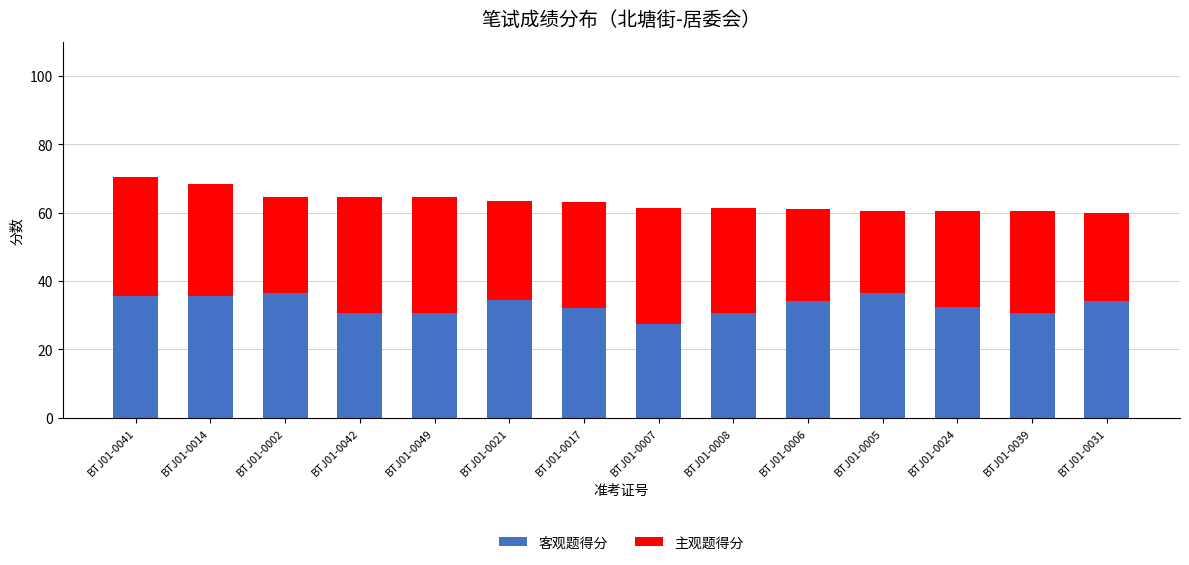

Reading left to right, what are the values for 客观题得分?

35.5	35.5	36.5	30.5	30.5	34.5	32.0	27.5	30.5	34.0	36.5	32.5	30.5	34.0